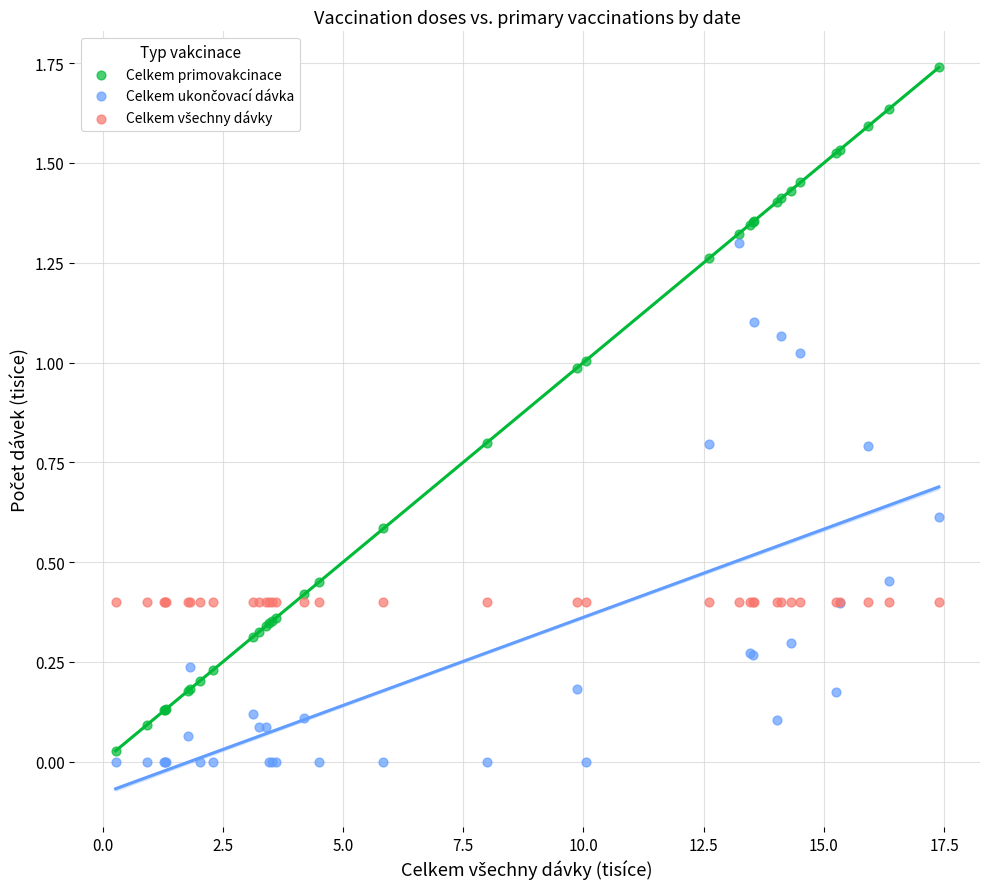

Which series contains the highest Y value?

Celkem primovakcinace